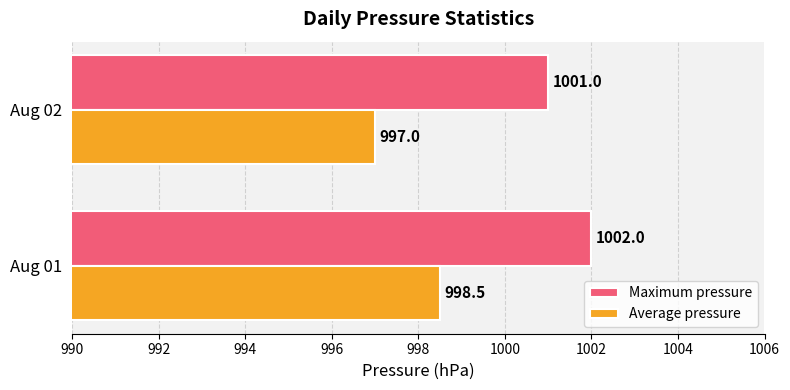

The value of Maximum pressure at Aug 01 is 235.2. True or false?

False